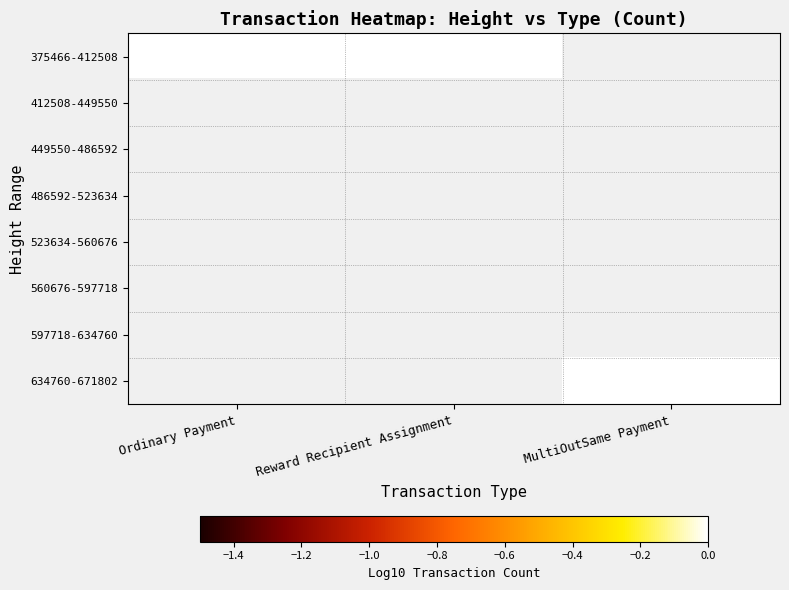

Count the number of data series in this chart.

8